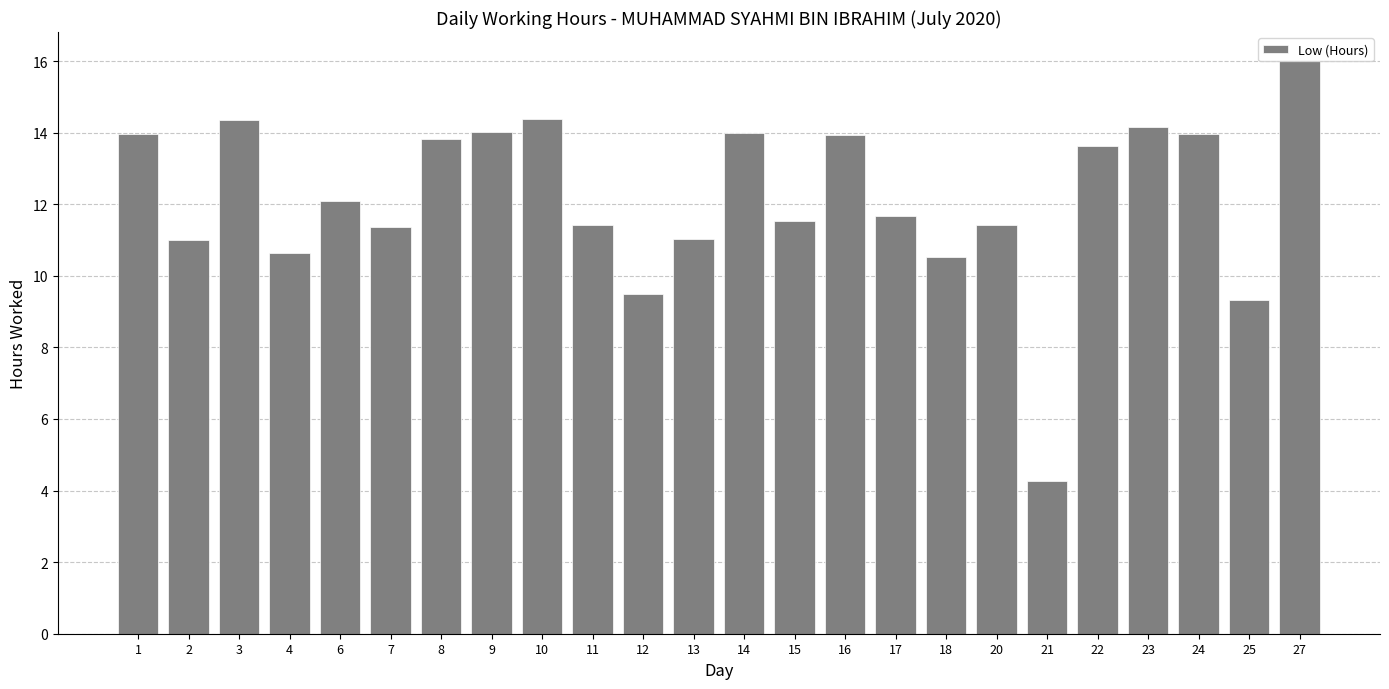

What is the difference between the values at 14 and 4?

3.3